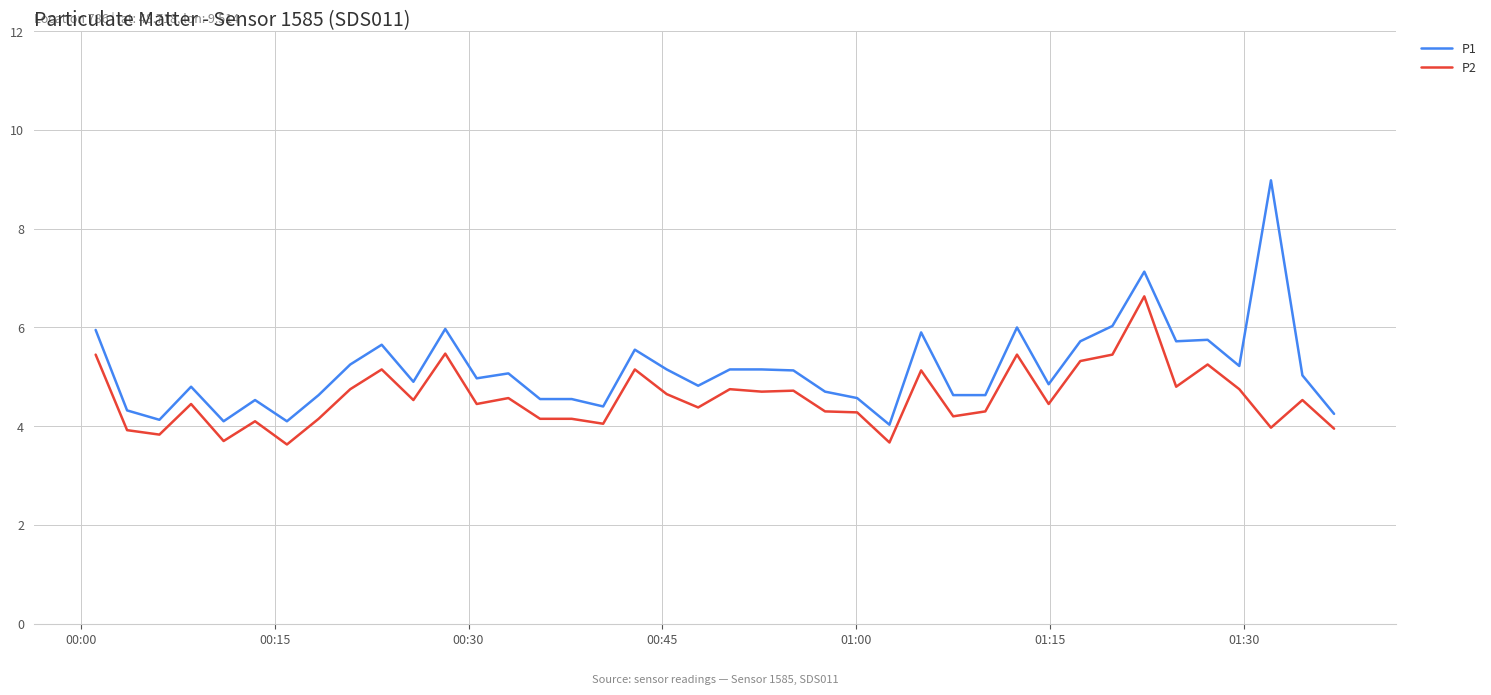

Is this an area chart (filled region under the line)?

No